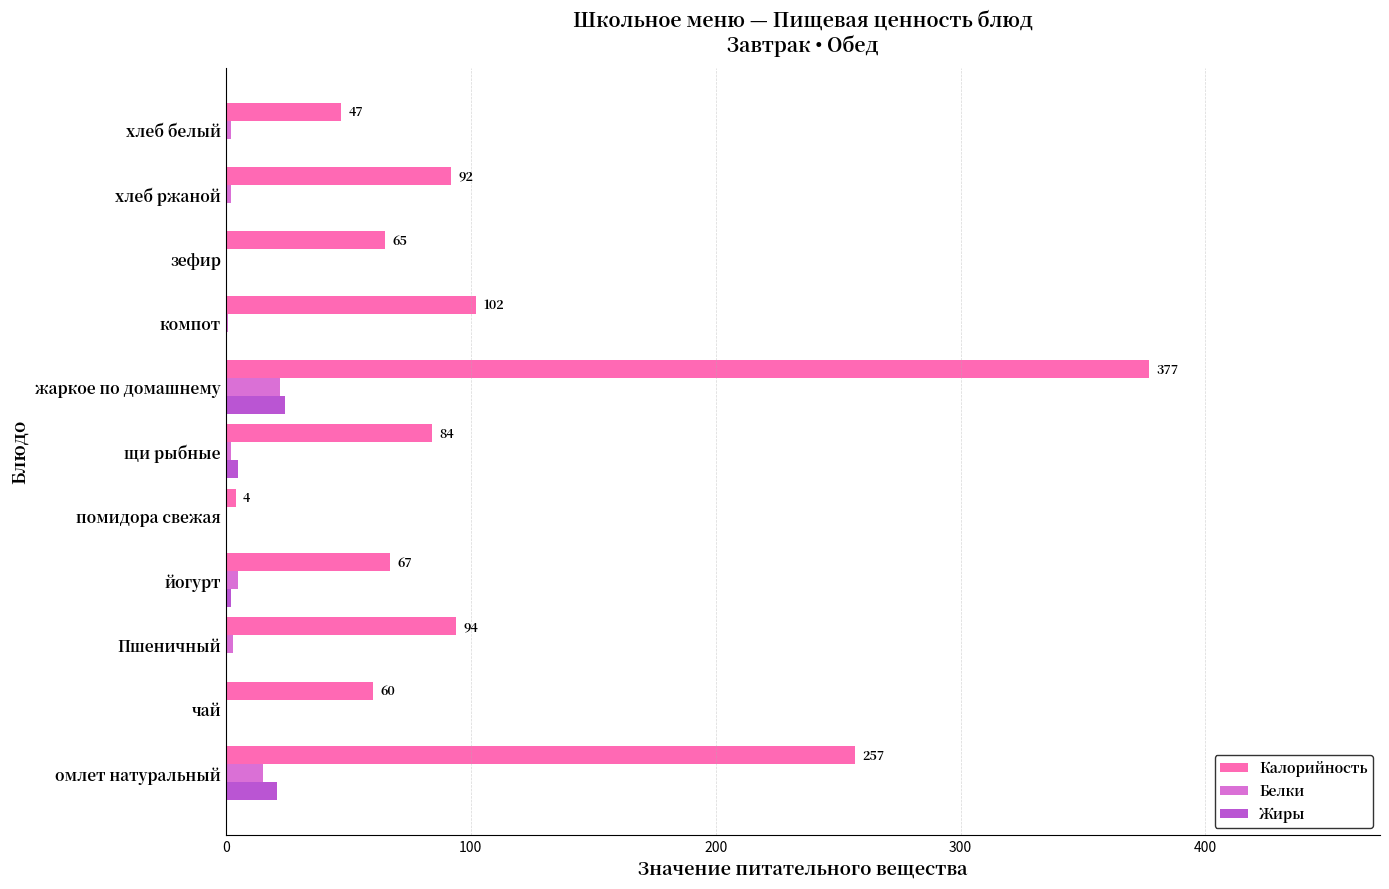

Is the value of Калорийность at жаркое по домашнему greater than the value of Жиры at чай?

Yes